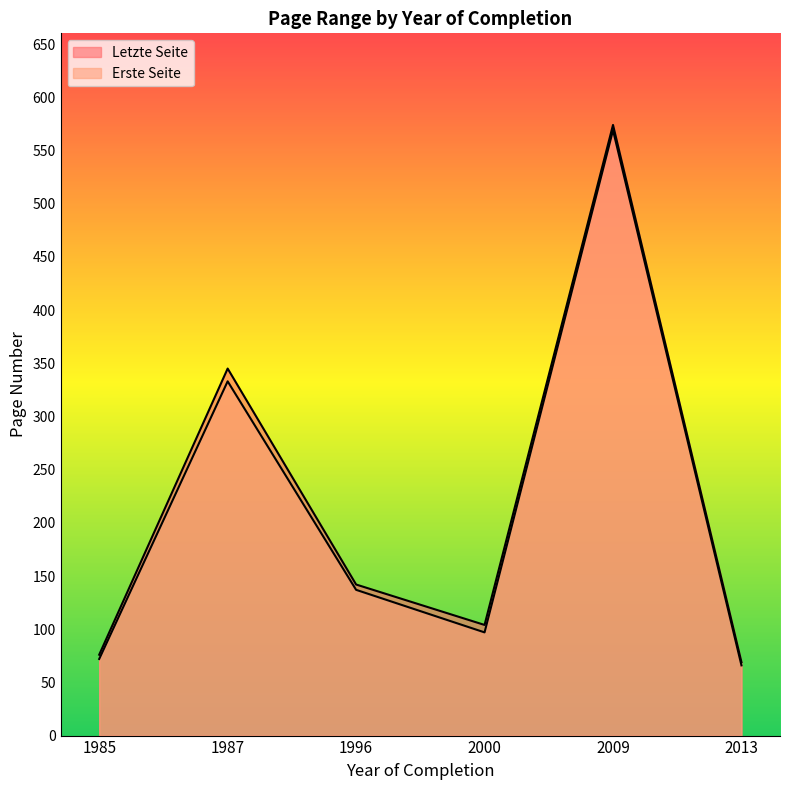

Which has a higher value, 2009 or 1987?

2009